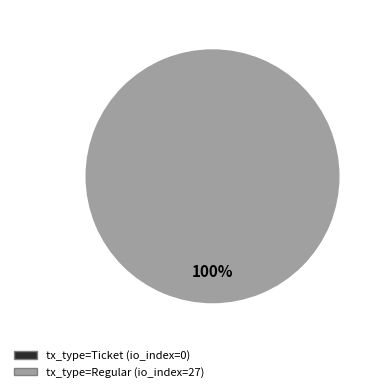

What portion of the pie excludes direction=-1 (Ticket)?

100.0%